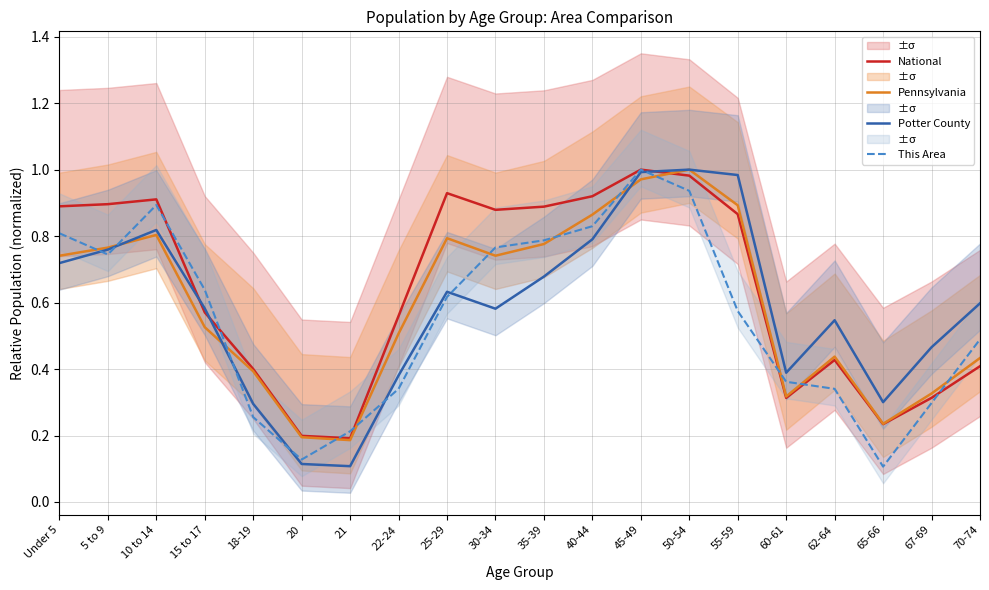

After their last crossing, which series has the higher values: This Area or National?

This Area